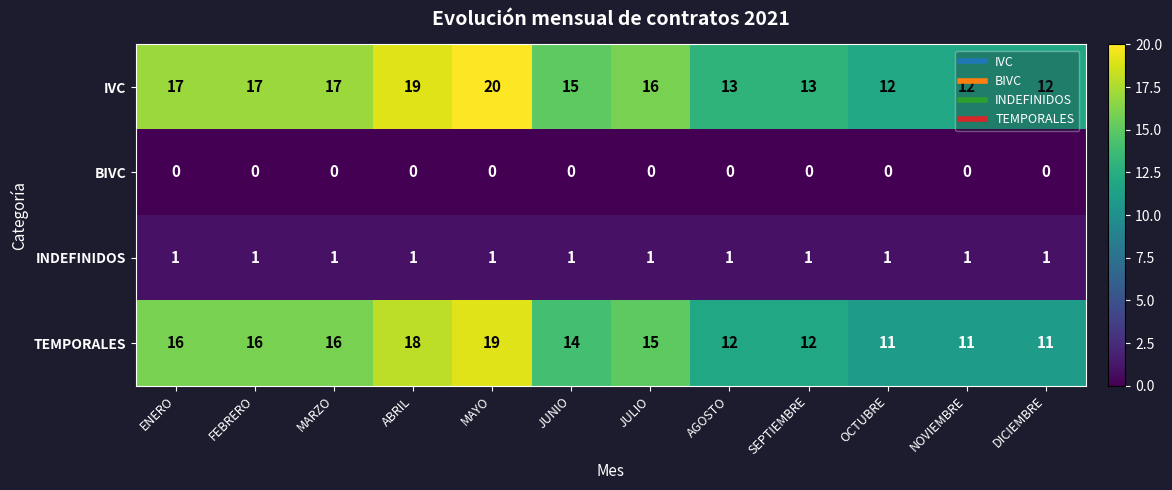

What is the sum of all INDEFINIDOS values?

12